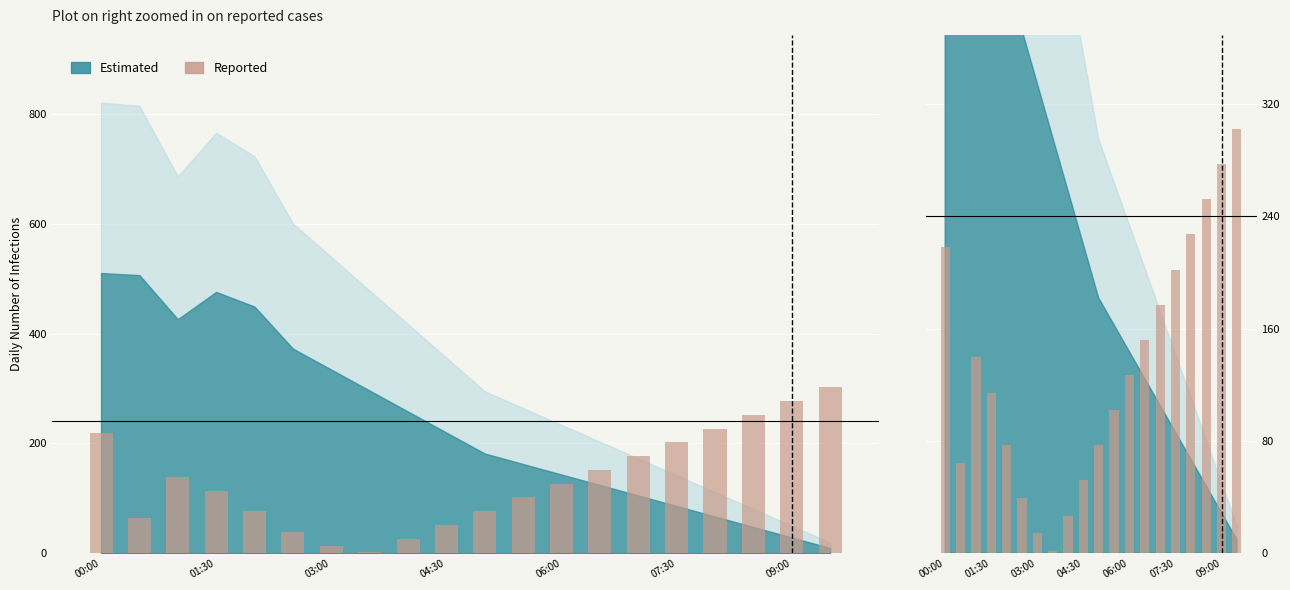

What position from the left is 09:00?

19